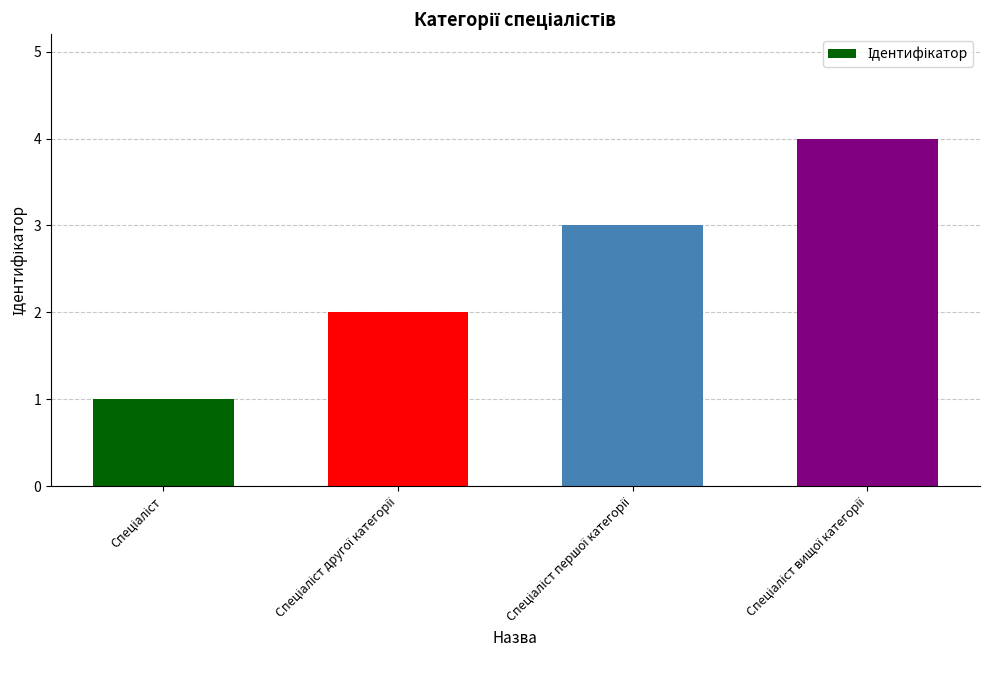

Count the number of categories in the chart.

4